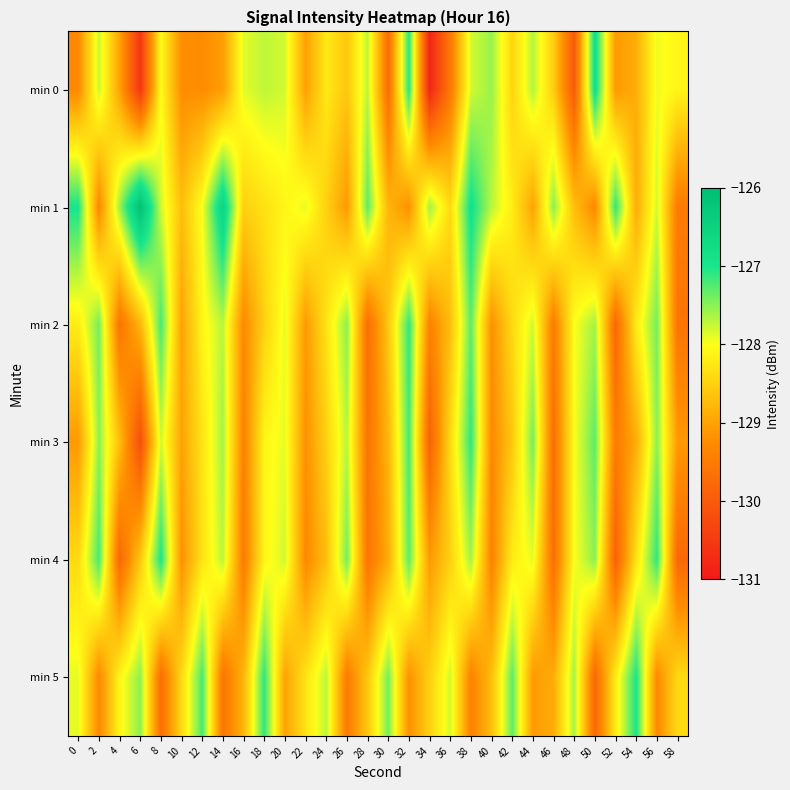

Reading right to left, list all the values displayed in this chart.

min 0: 58=-128.1	56=-127.9	54=-128.9	52=-129.1	50=-126.8	48=-130.0	46=-128.5	44=-127.7	42=-128.5	40=-127.6	38=-127.8	36=-129.5	34=-130.8	32=-127.1	30=-129.7	28=-127.7	26=-128.6	24=-128.2	22=-129.0	20=-127.8	18=-127.7	16=-127.9	14=-129.1	12=-129.2	10=-129.2	8=-128.0	6=-130.6	4=-129.0	2=-127.8	0=-129.3
min 1: 58=-129.5	56=-127.8	54=-128.9	52=-127.1	50=-129.3	48=-128.7	46=-127.5	44=-129.0	42=-128.2	40=-127.7	38=-126.9	36=-128.4	34=-127.6	32=-129.2	30=-128.8	28=-127.3	26=-129.1	24=-128.5	22=-127.9	20=-128.1	18=-128.3	16=-128.5	14=-126.6	12=-128.0	10=-128.7	8=-127.8	6=-126.1	4=-127.6	2=-129.3	0=-127.0
min 2: 58=-129.6	56=-127.4	54=-128.2	52=-129.8	50=-127.6	48=-128.0	46=-129.5	44=-127.8	42=-128.4	40=-129.2	38=-127.3	36=-128.7	34=-129.4	32=-127.1	30=-128.6	28=-129.7	26=-127.5	24=-128.3	22=-129.1	20=-127.9	18=-128.5	16=-129.3	14=-127.7	12=-128.1	10=-129.0	8=-127.2	6=-128.8	4=-129.6	2=-127.4	0=-128.2
min 3: 58=-129.1	56=-127.5	54=-128.9	52=-129.5	50=-127.3	48=-128.0	46=-129.7	44=-127.4	42=-128.6	40=-129.3	38=-127.1	36=-128.4	34=-129.9	32=-127.2	30=-128.8	28=-129.6	26=-127.7	24=-128.5	22=-129.2	20=-127.9	18=-128.1	16=-129.4	14=-127.6	12=-128.3	10=-129.0	8=-127.8	6=-130.2	4=-128.7	2=-127.5	0=-129.1
min 4: 58=-129.8	56=-127.1	54=-128.3	52=-129.9	50=-127.5	48=-128.0	46=-129.7	44=-127.9	42=-128.2	40=-129.4	38=-127.6	36=-128.5	34=-129.1	32=-127.3	30=-128.9	28=-129.6	26=-127.4	24=-128.7	22=-129.3	20=-127.8	18=-128.1	16=-129.5	14=-127.7	12=-128.3	10=-129.2	8=-127.0	6=-128.6	4=-129.8	2=-127.2	0=-128.4
min 5: 58=-128.4	56=-129.3	54=-127.0	52=-128.2	50=-129.8	48=-127.6	46=-128.9	44=-129.1	42=-127.3	40=-128.7	38=-129.4	36=-127.8	34=-128.5	32=-129.2	30=-127.4	28=-128.6	26=-129.5	24=-127.7	22=-128.3	20=-129.0	18=-127.1	16=-128.8	14=-129.6	12=-127.2	10=-128.4	8=-129.7	6=-127.5	4=-128.1	2=-129.3	0=-127.9